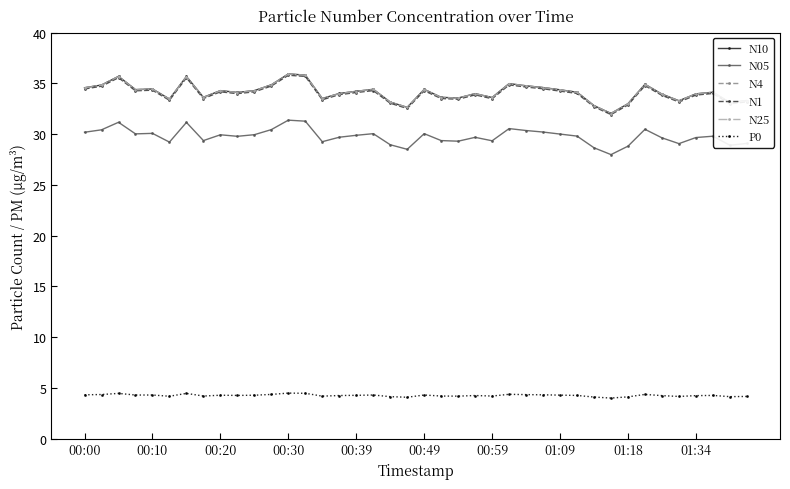

What is the smallest value displayed?

4.0